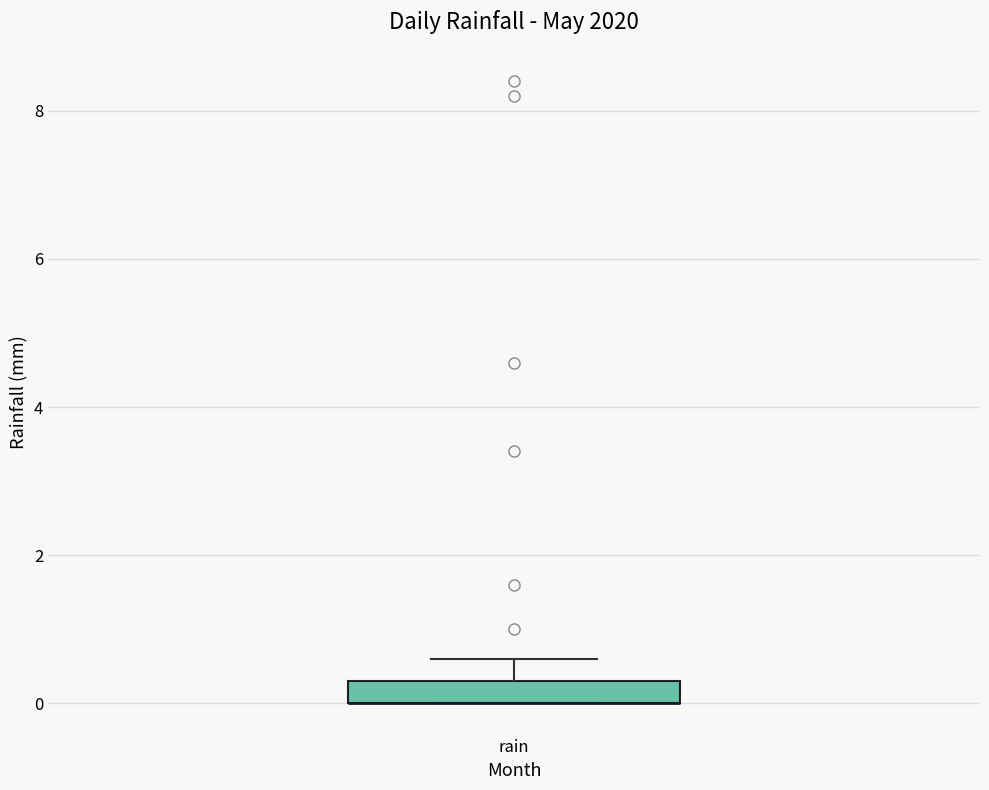

Read this box plot against the y-axis: the position of the median line, the range covered by the box, and the ends of both whiskers. The values are not printed on the chart, so give them approximately, as read against the axis.

median 0.0 (drawn on the box's lower edge), box 0.0 to 0.4, whiskers 0.0 to 0.6